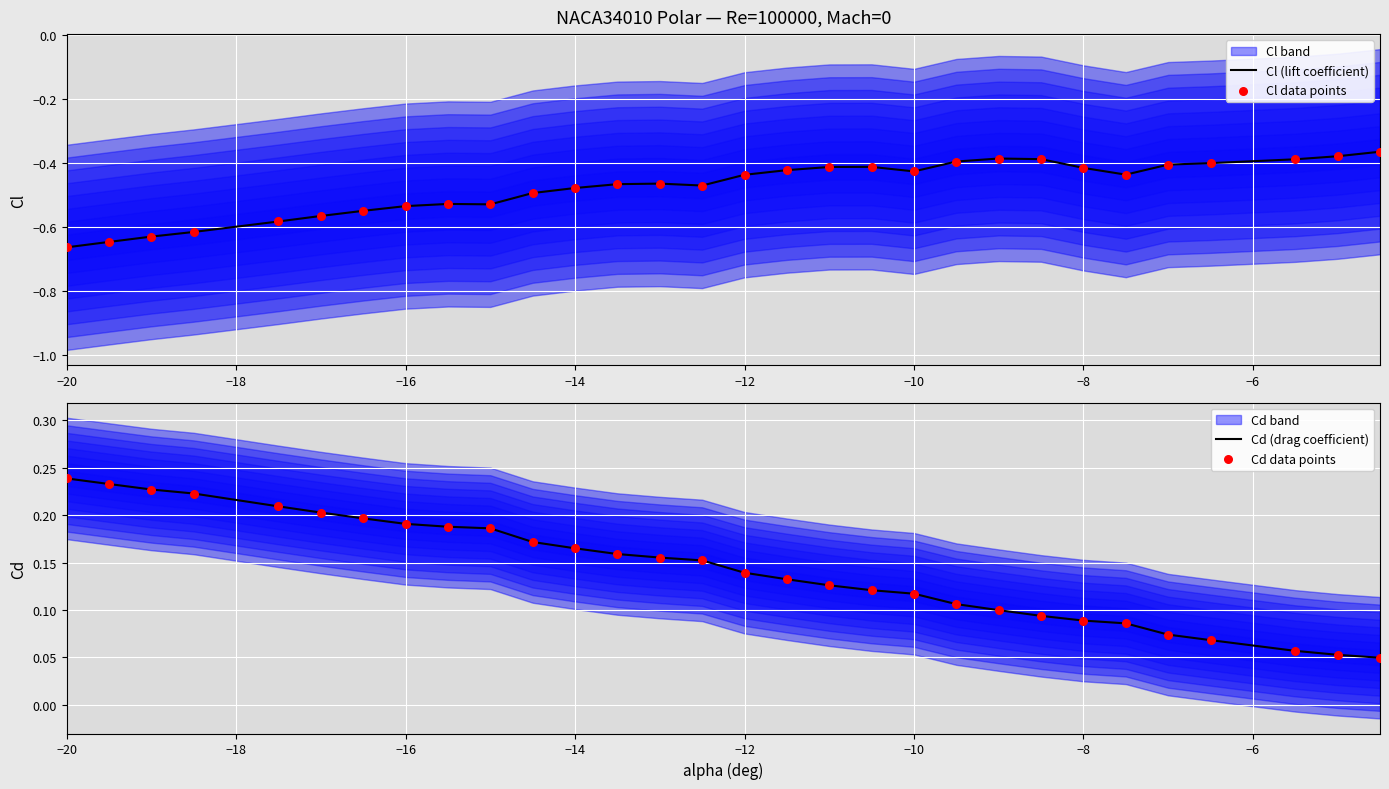

Which series has the largest Y range (max minus min)?

Cl (lift coefficient)